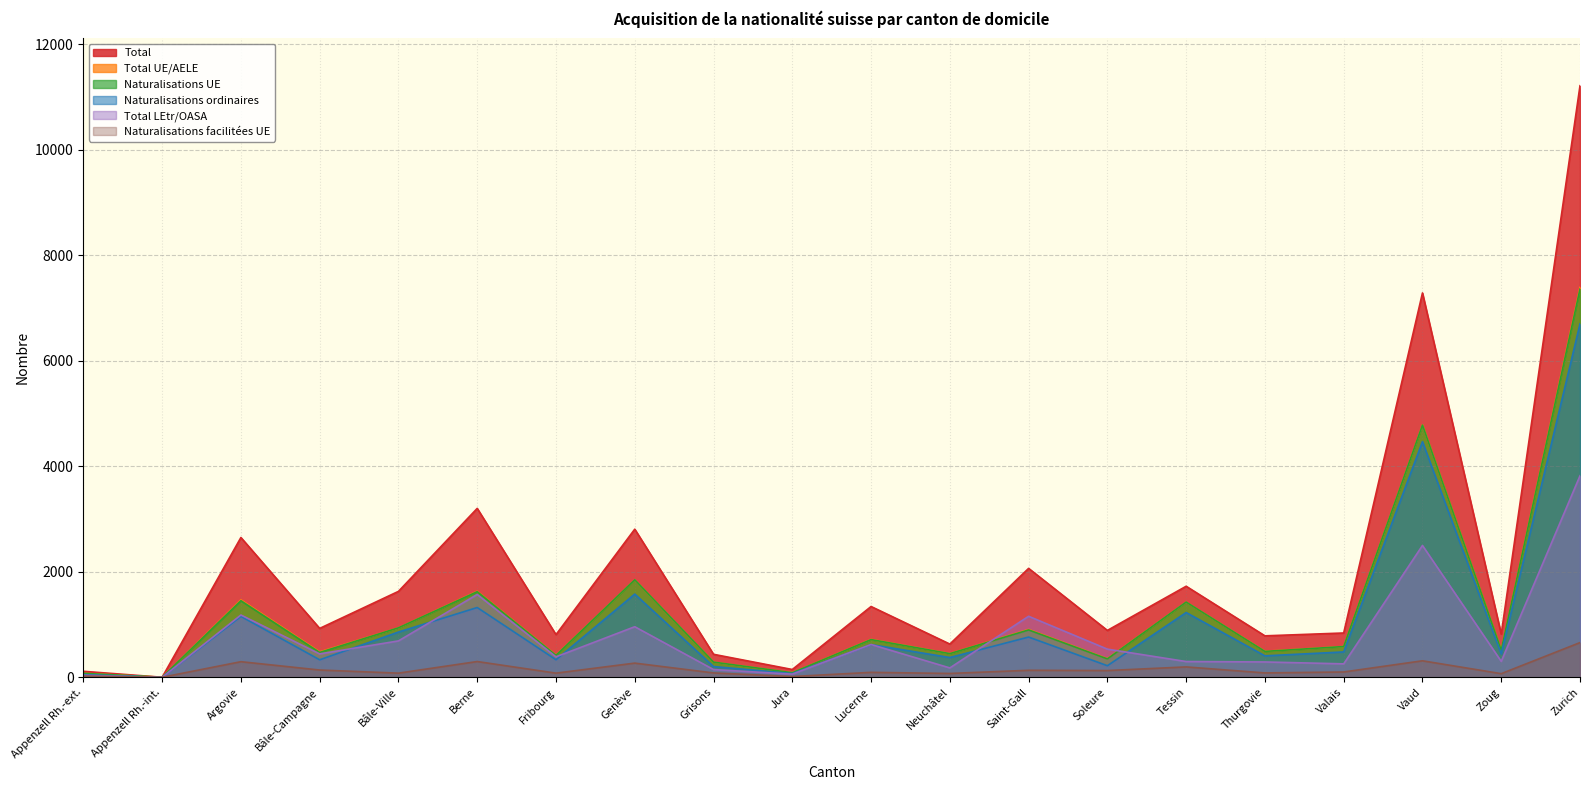

True or false: Naturalisations UE and Naturalisations facilitées UE intersect in this chart.

False